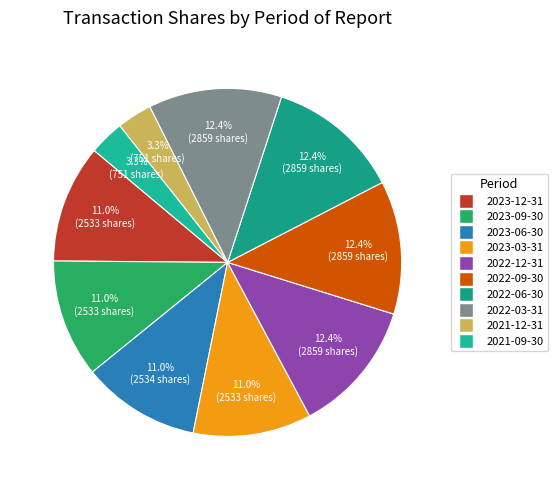

Is the sum of 2023-12-31 and 2023-06-30 greater than half?

No